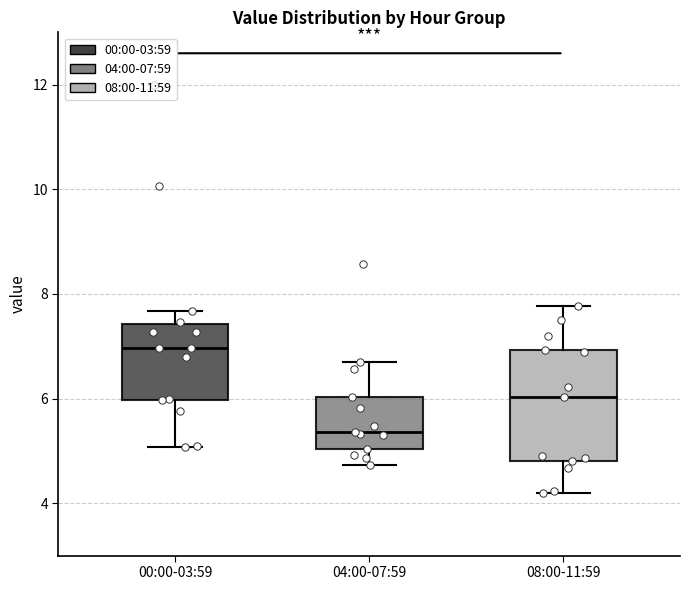

Which box is the tallest, from its lower edge to its upper edge?

08:00-11:59